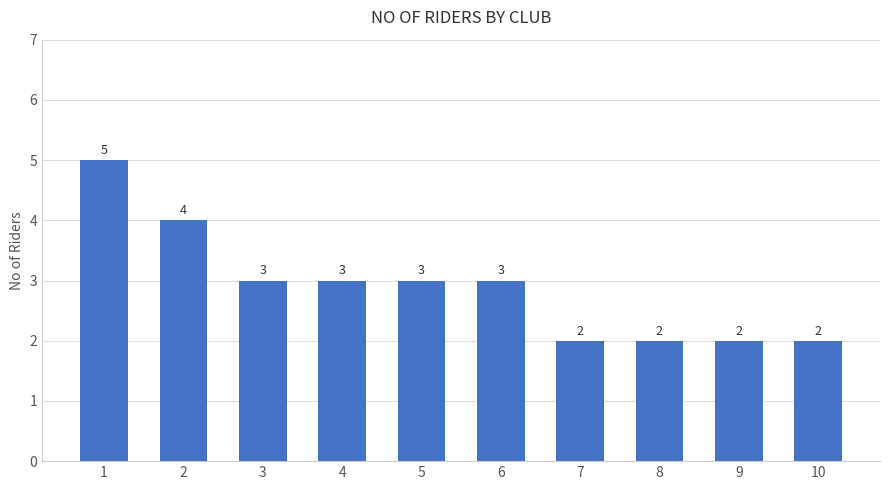

What is the sum of all values?

29